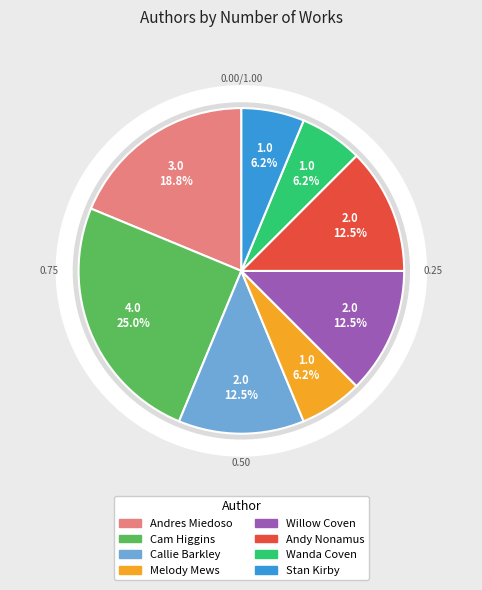

Which slice is the largest?

Cam Higgins (171886190)